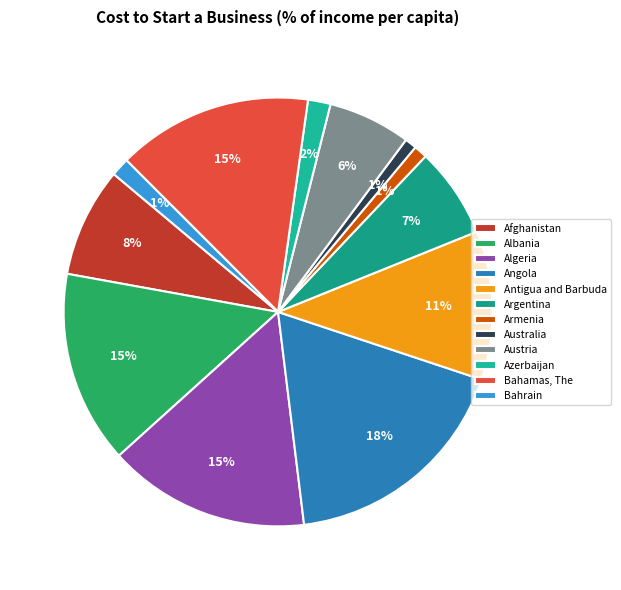

Between Argentina and Angola, which is larger?

Angola